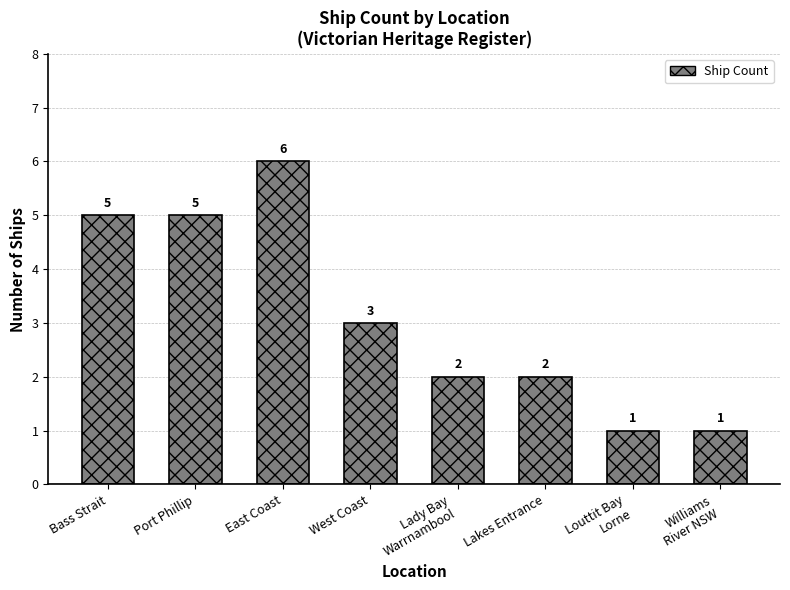

How many values are between 2 and 5?

5